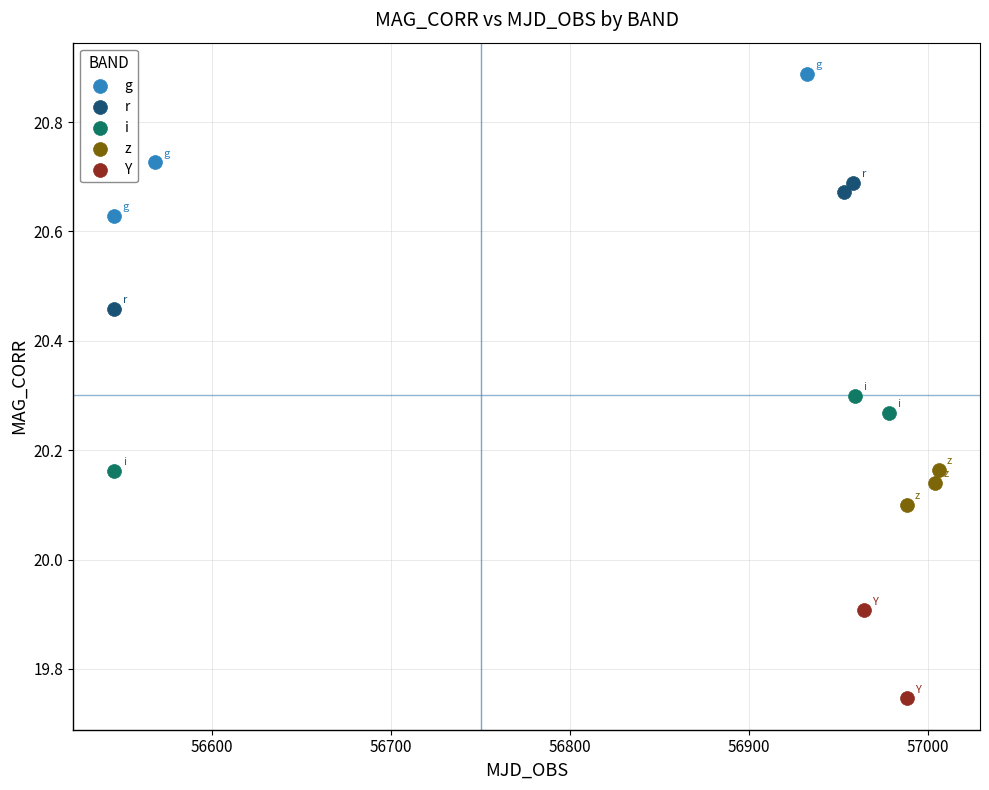

Which series contains the highest Y value?

g